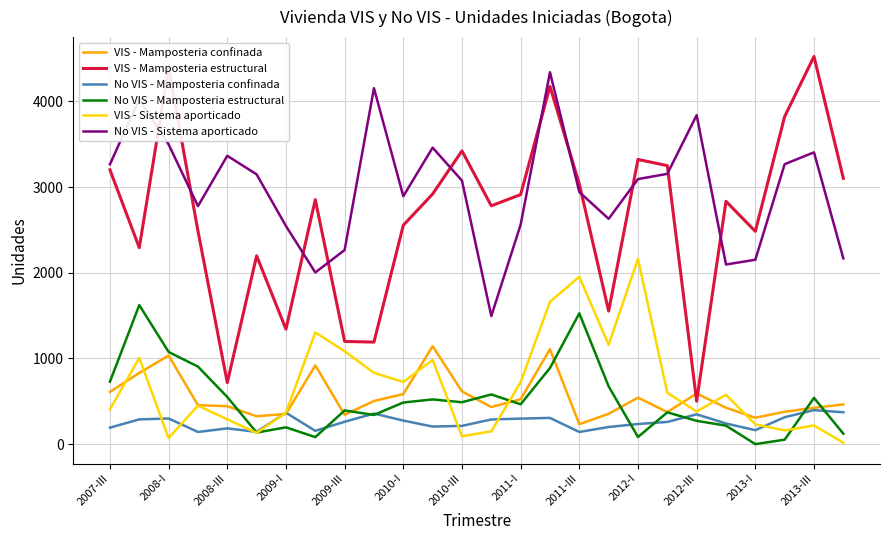

Which series has the widest spread of values?

VIS - Mamposteria estructural